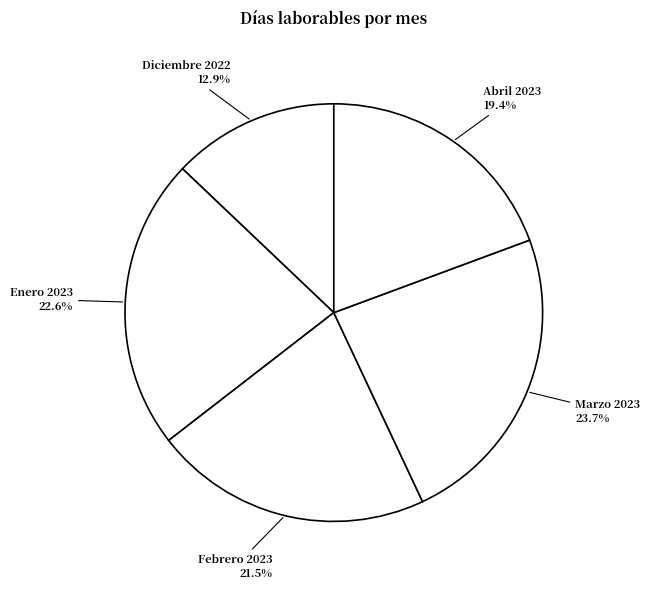

How many segments does this pie chart have?

5